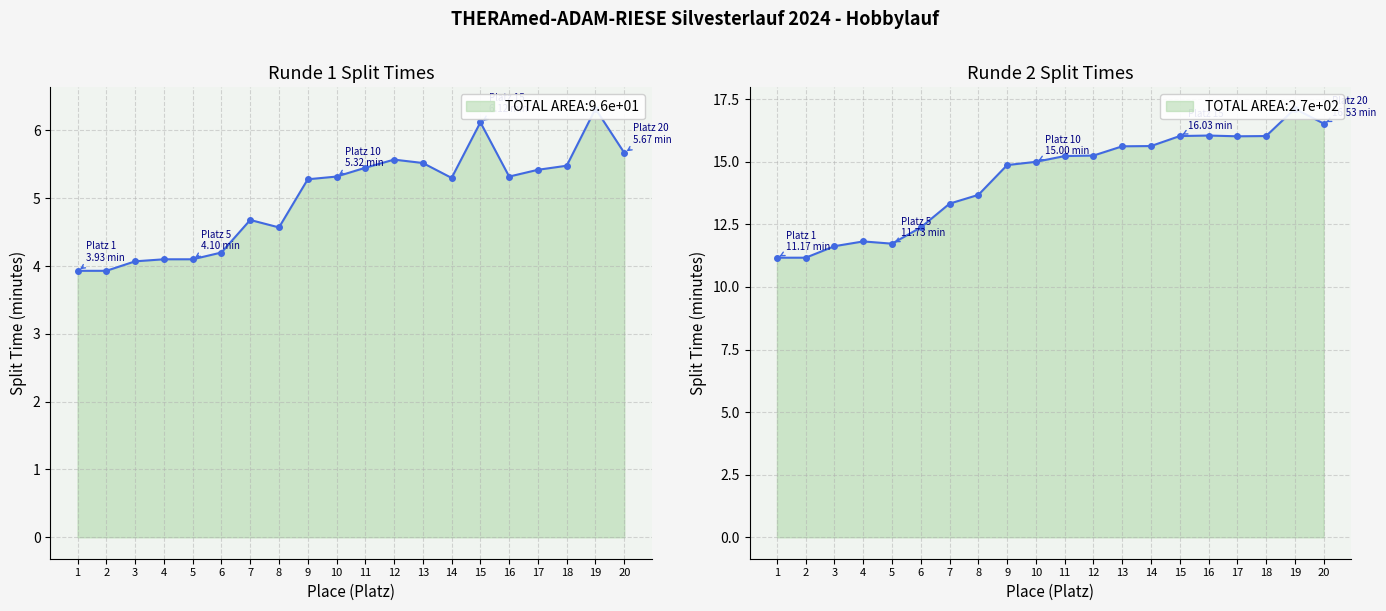

What is the difference between the maximum and minimum values in the Runde 2 (min) series?

6.0